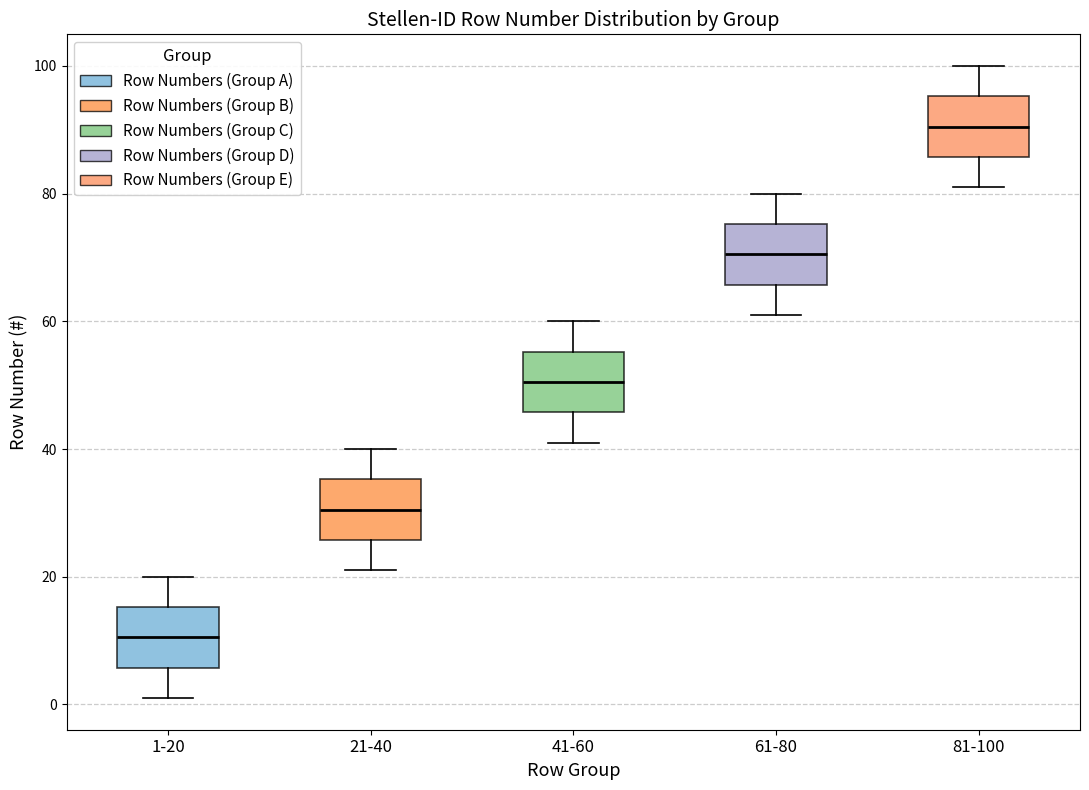

Reading left to right, read every box against the y-axis: the position of its median line, the range the box covers, and the ends of its whiskers. The values are not printed on the chart, so give them approximately, as read against the axis.

1-20: median 10, box 6 to 16, whiskers 2 to 20
21-40: median 30, box 26 to 36, whiskers 22 to 40
41-60: median 50, box 46 to 56, whiskers 42 to 60
61-80: median 70, box 66 to 76, whiskers 62 to 80
81-100: median 90, box 86 to 96, whiskers 82 to 100